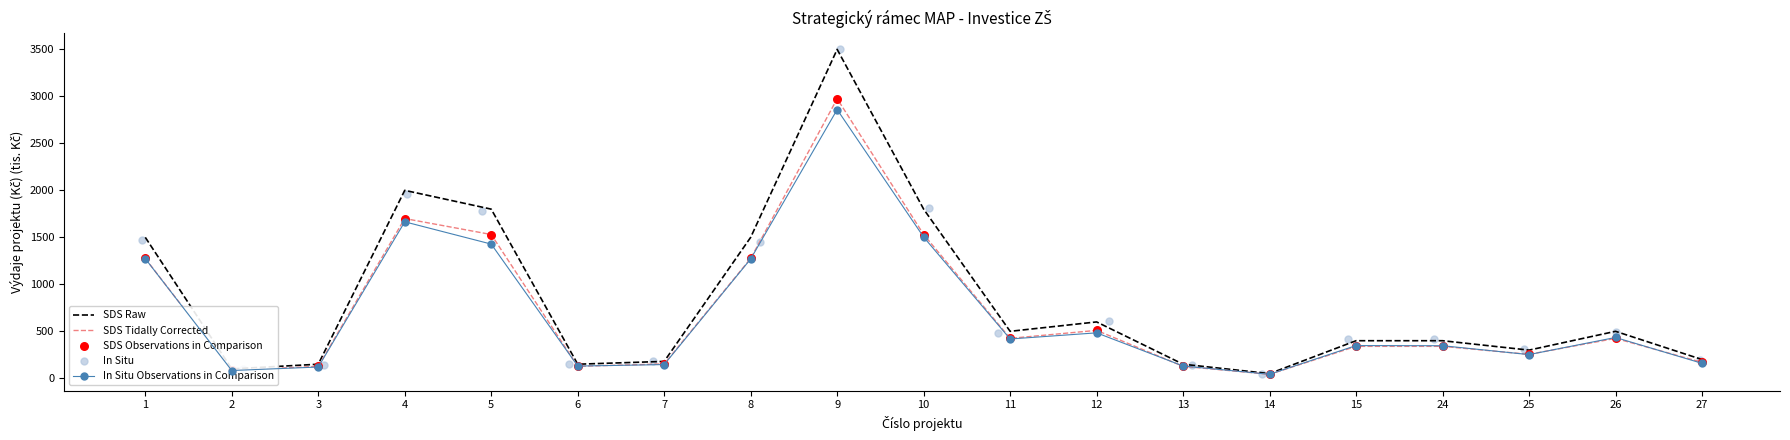

Is the value of SDS Tidally Corrected at 15 greater than the value of In Situ Observations in Comparison at 27?

Yes